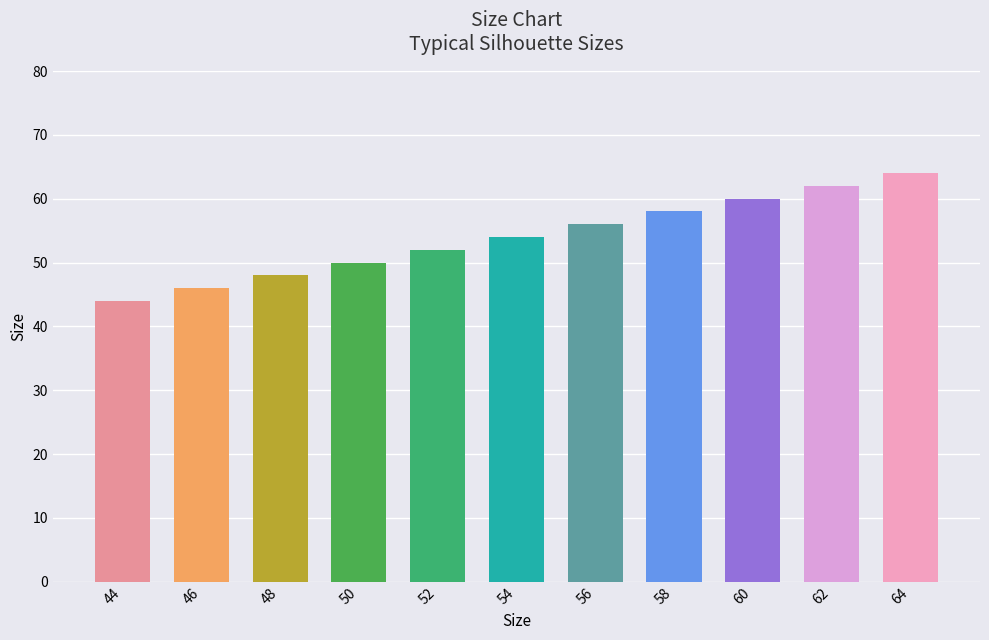

What is the ratio of the value at 54 to the value at 52?

1.0